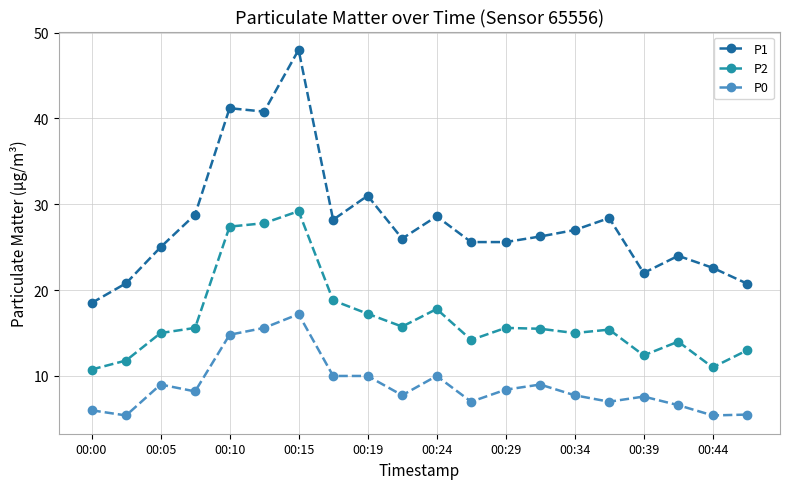

True or false: P0 and P1 intersect in this chart.

False